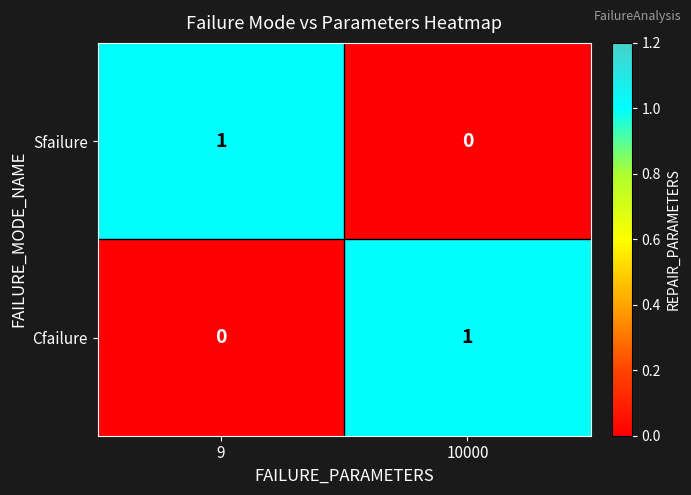

Reading left to right, extract all data points from this chart.

Sfailure: 9=1	10000=0
Cfailure: 9=0	10000=1